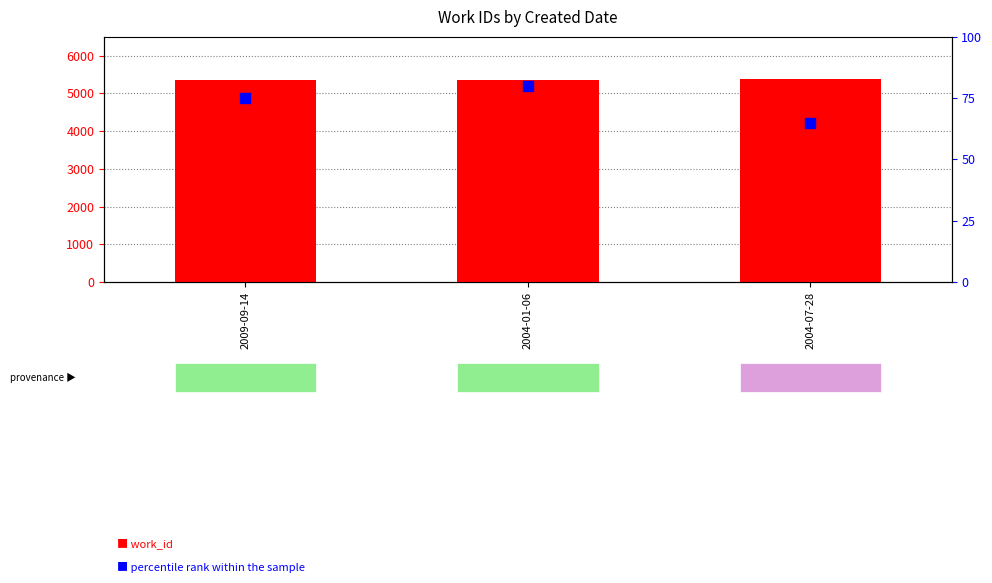

Which series has the widest spread of Y values?

work_id